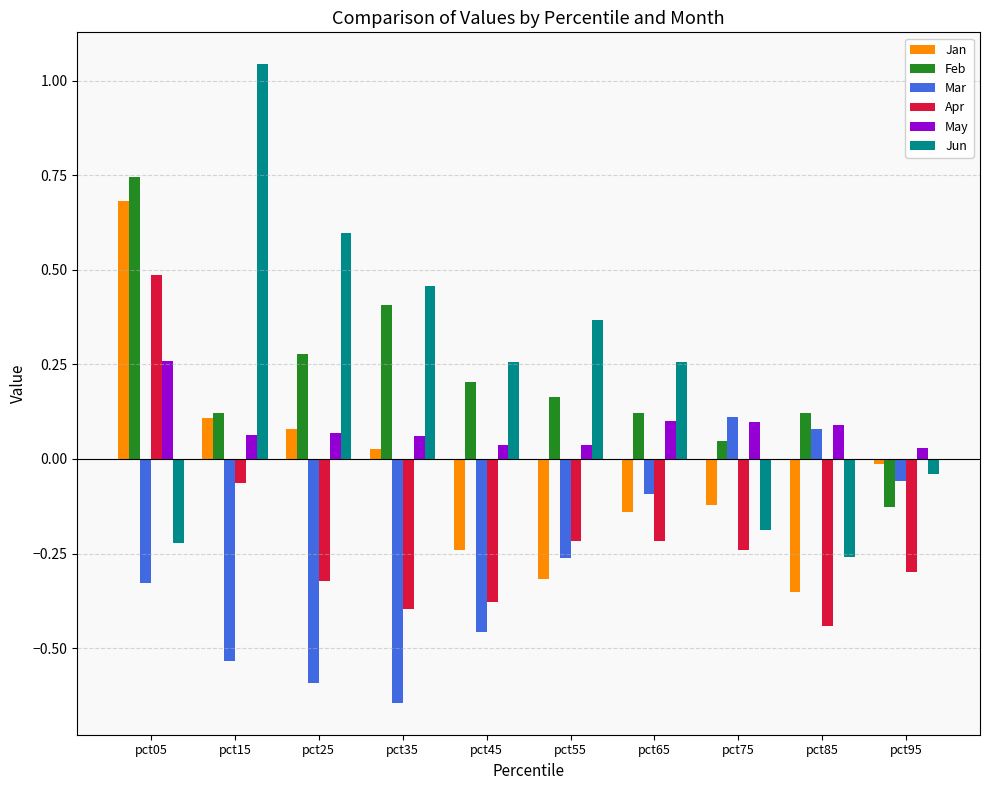

The Feb series shows 0.0 at pct75. True or false?

True